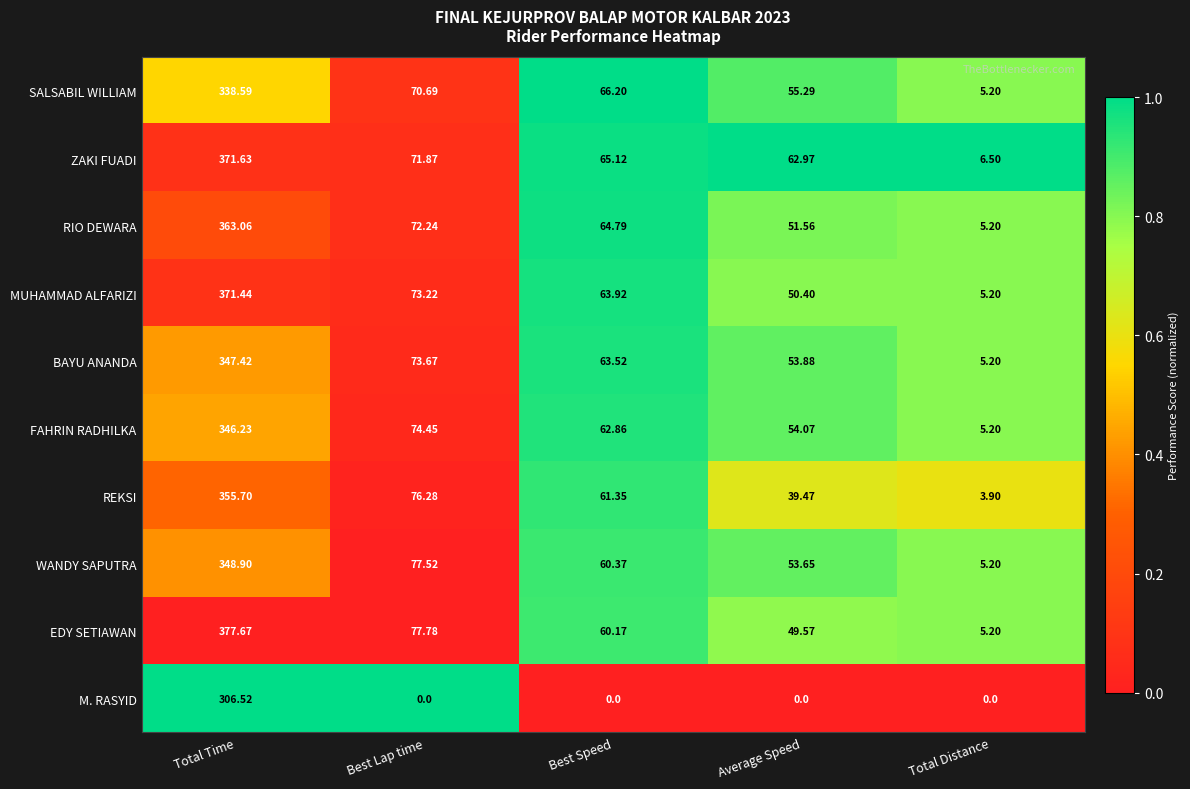

Where does the BAYU ANANDA series first go above 63?

Total Time